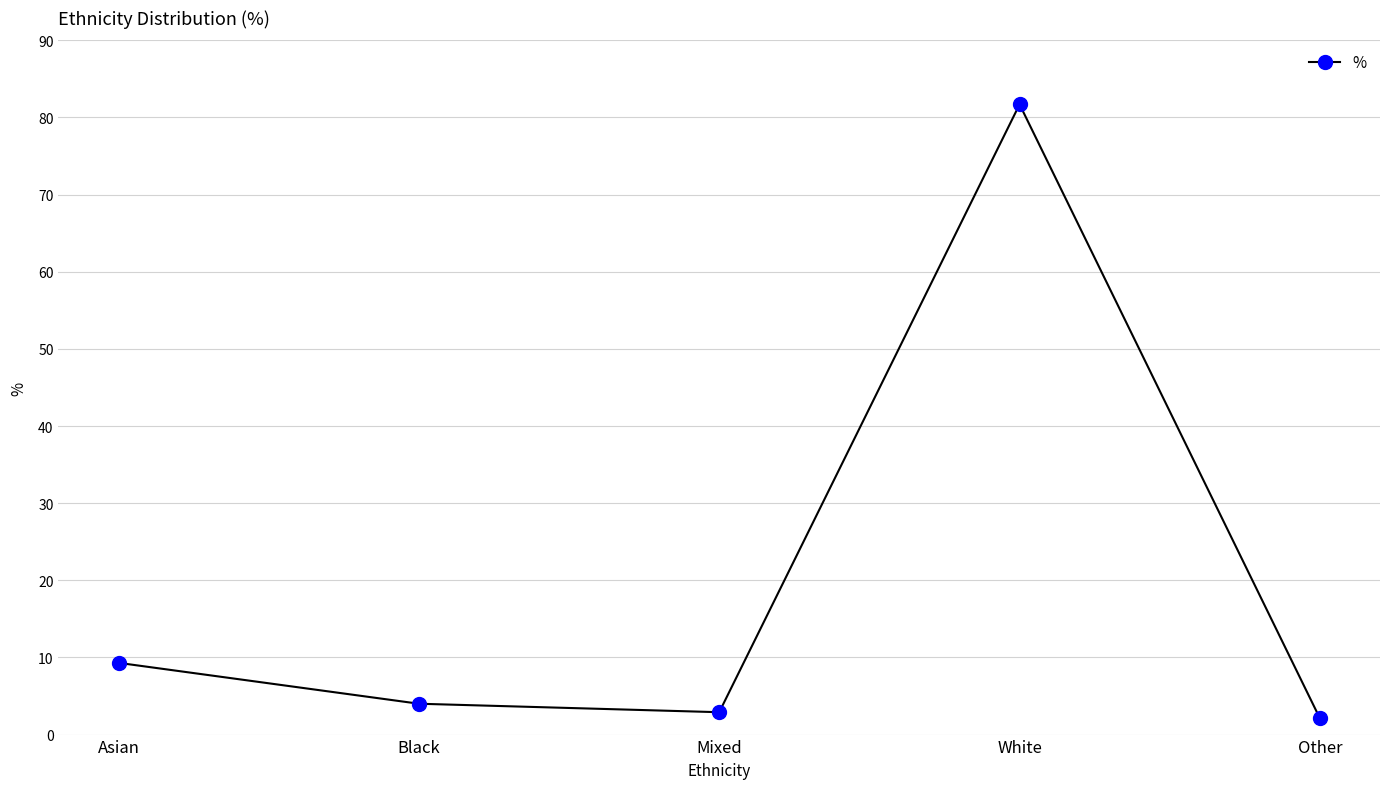

The chart shows a value of 81.7 at White. True or false?

True